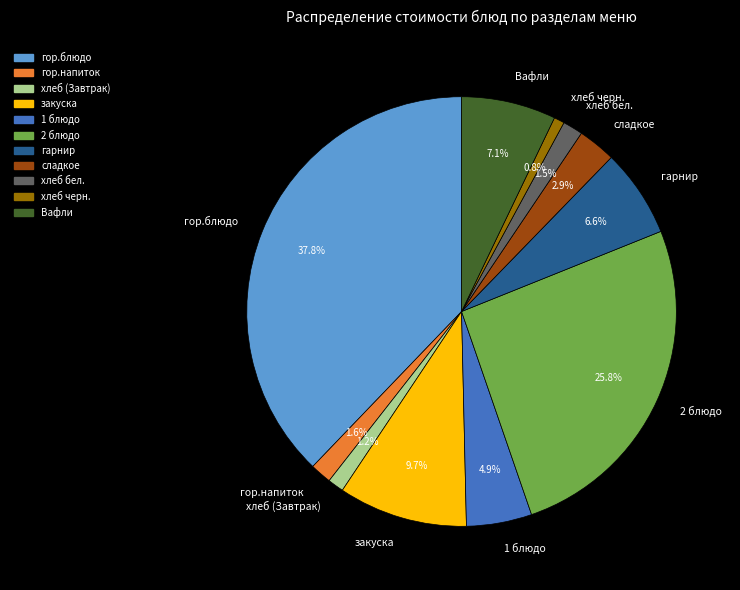

True or false: гарнир accounts for 7% of the total.

True